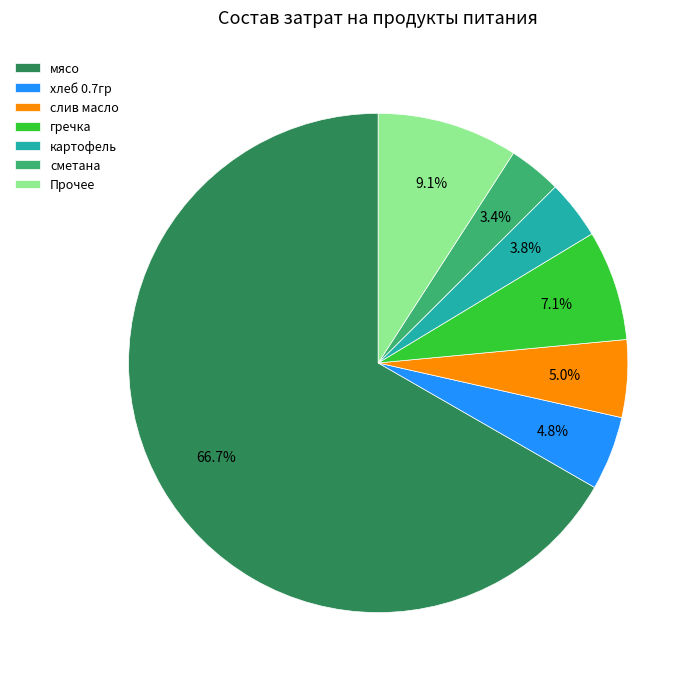

What is the majority slice?

мясо